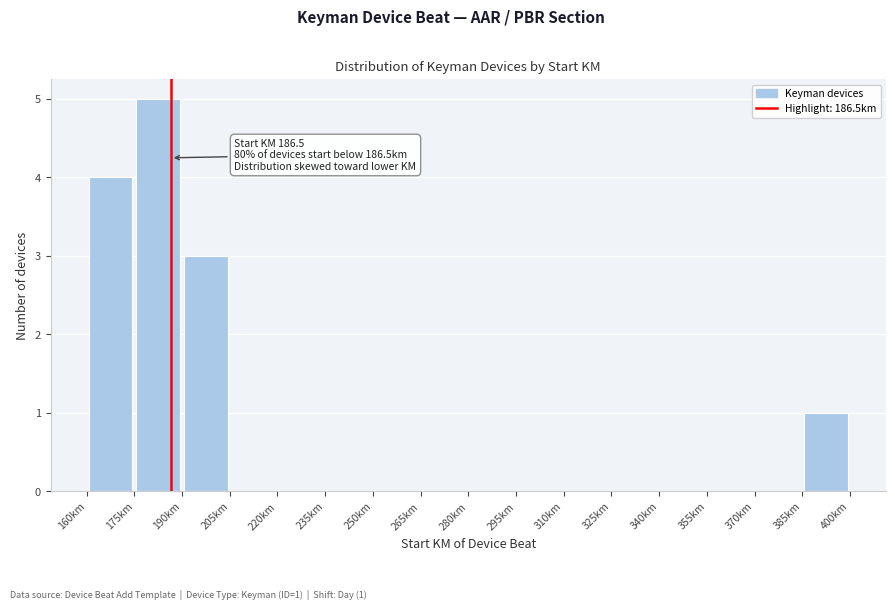

Which range on the x-axis has the tallest bar?

175 to 190